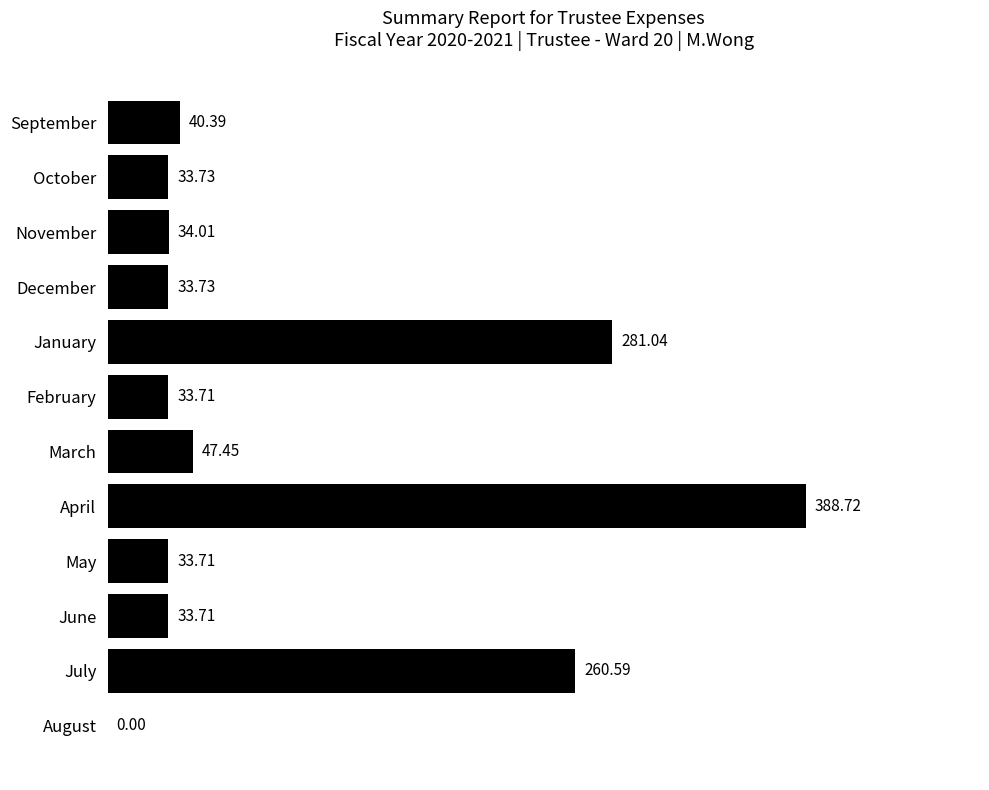

What is the change in value from September to February?

-6.7